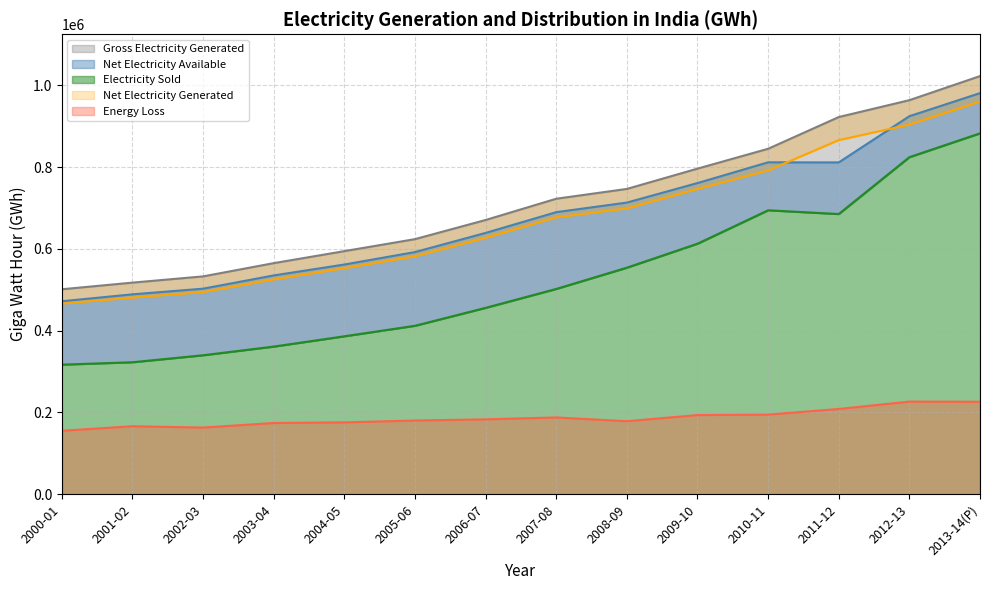

True or false: Gross Electricity Generated has more than 2 interior local peaks.

False